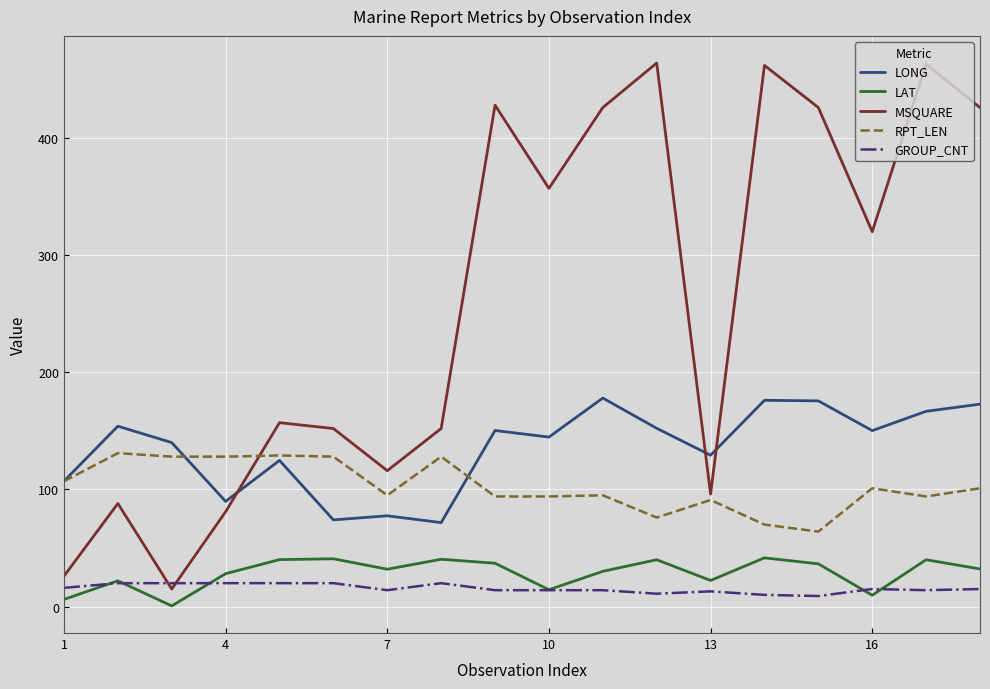

True or false: LAT and RPT_LEN intersect in this chart.

False